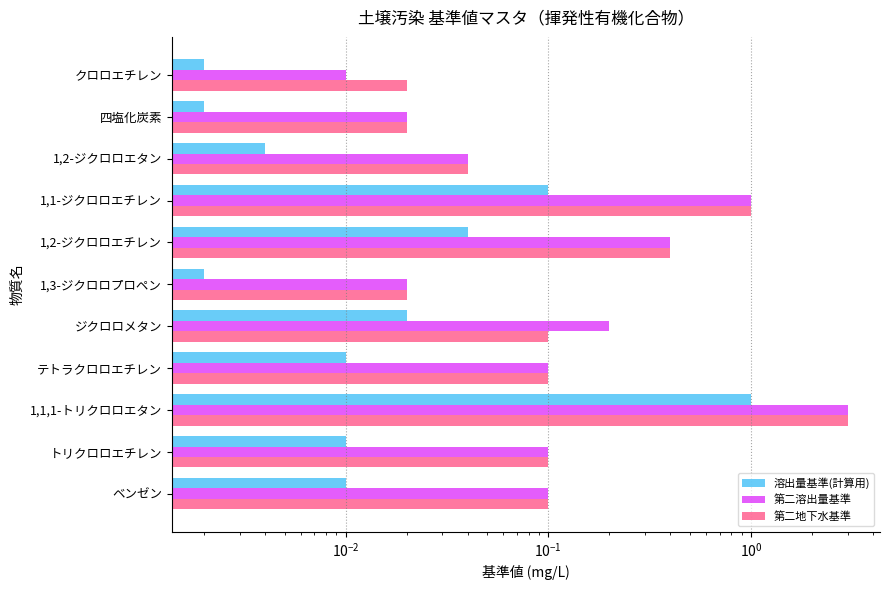

How many groups of bars are there?

11